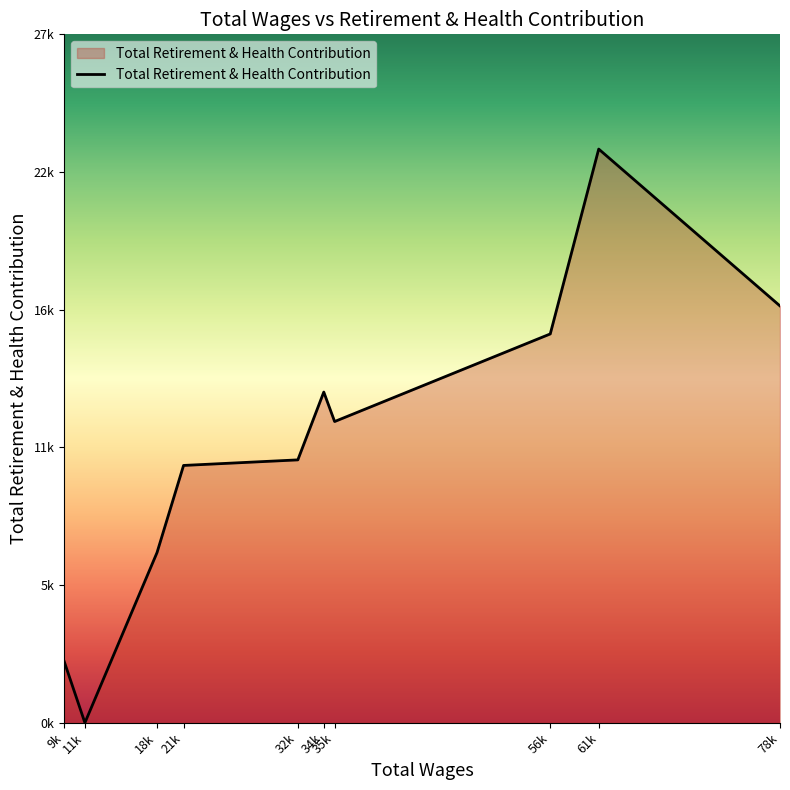

Does the chart display data point markers on the line(s)?

No